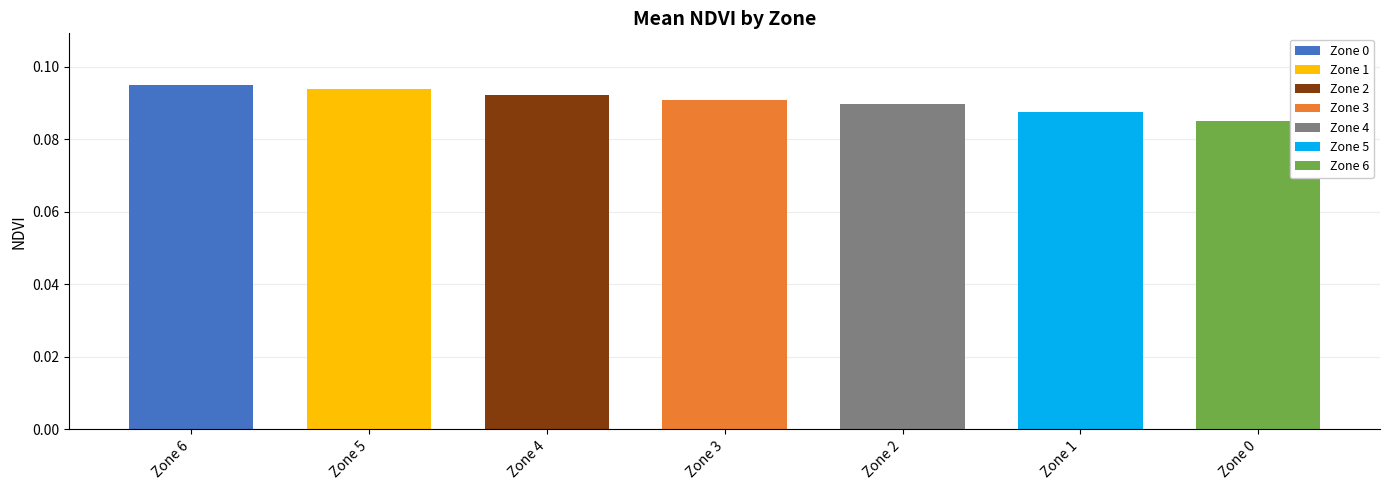

Which category has the lowest value across all series?

Zone 0